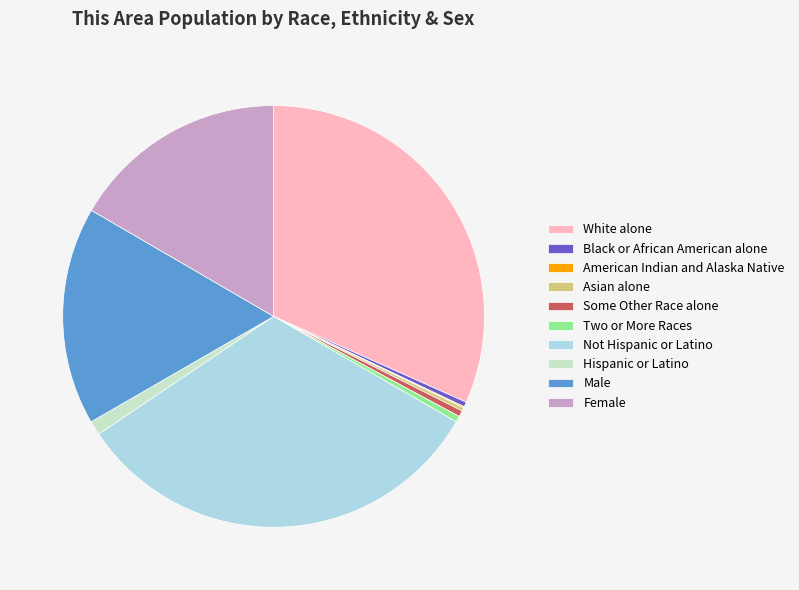

Which has a higher value, Some Other Race alone or Not Hispanic or Latino?

Not Hispanic or Latino